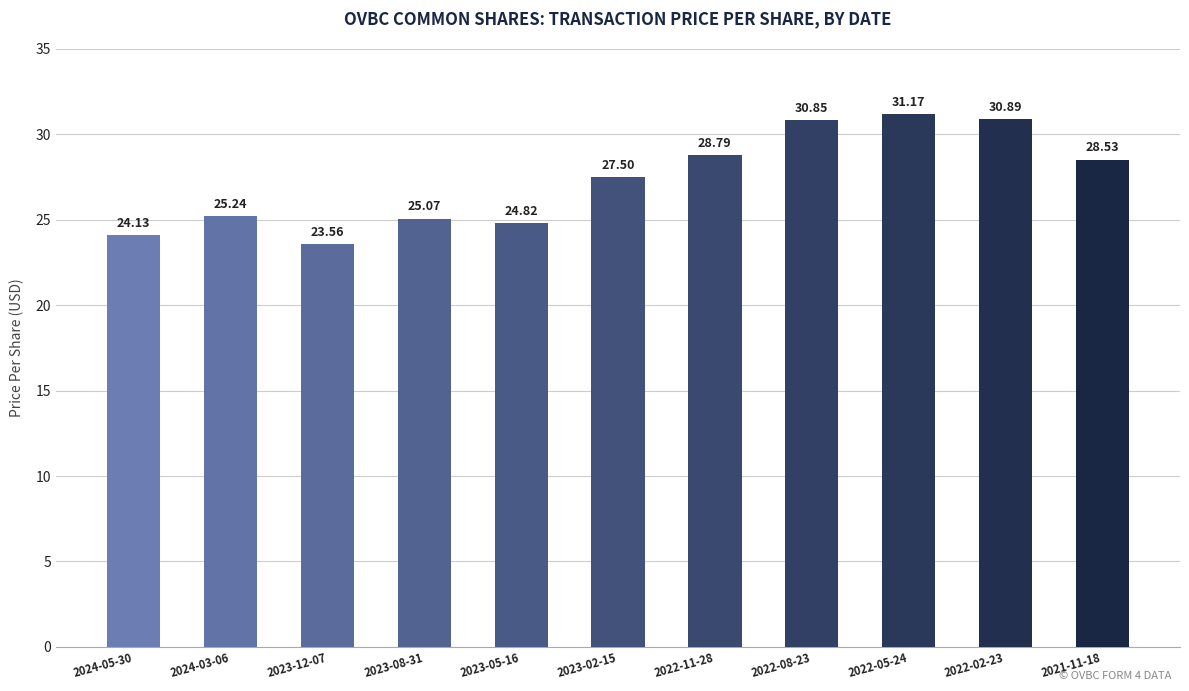

How many series are shown in this chart?

1